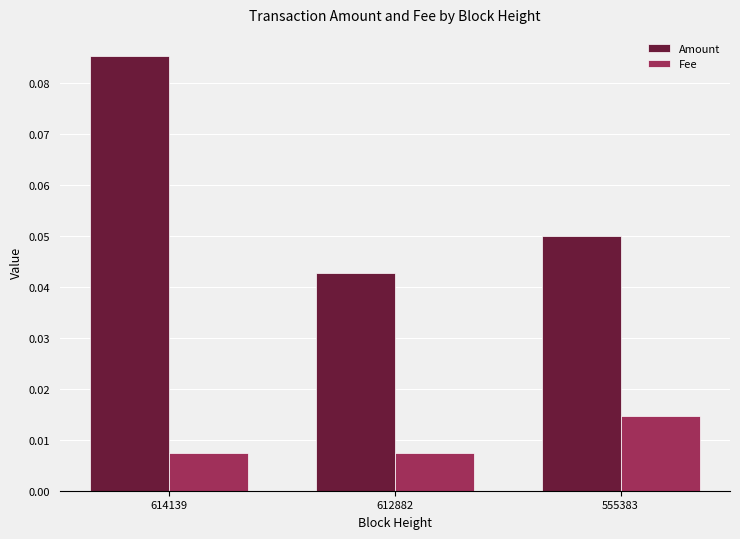

Which series has the largest total across all categories?

Amount